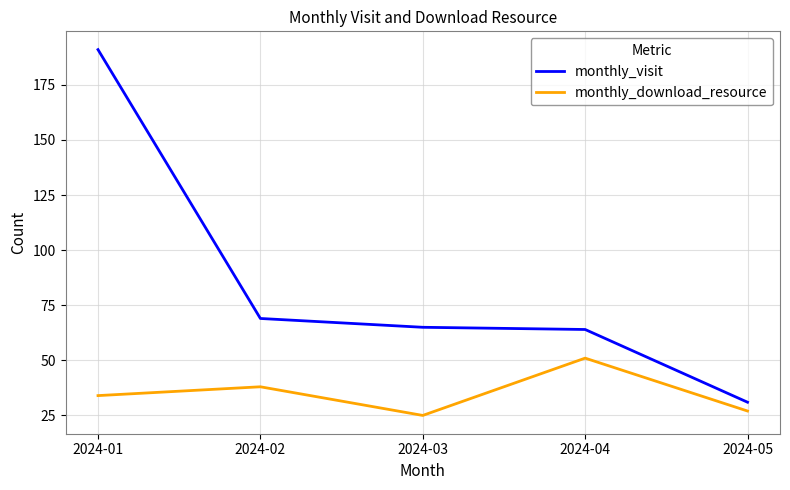

At which category does the chart reach its peak across all series?

2024-01